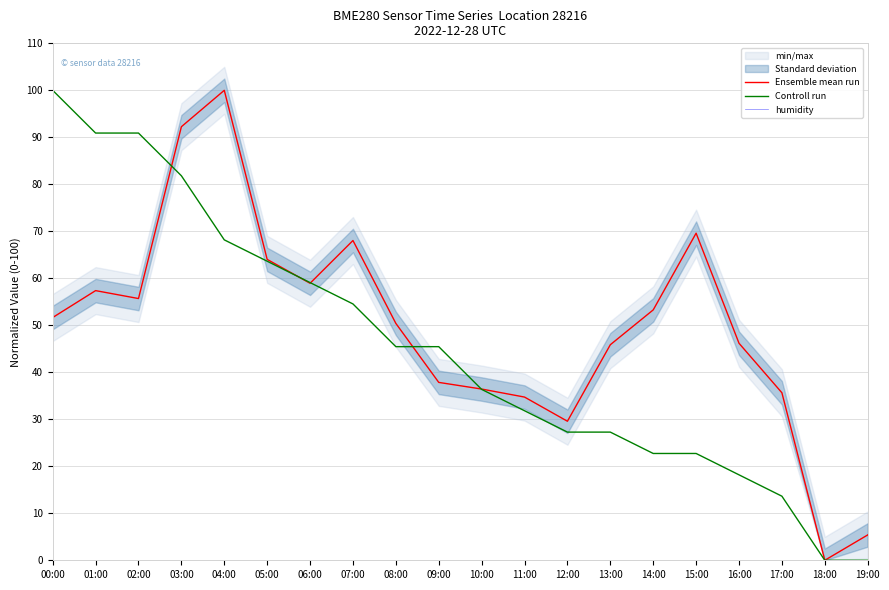

True or false: humidity has more than 0 points higher than both neighbors.

False